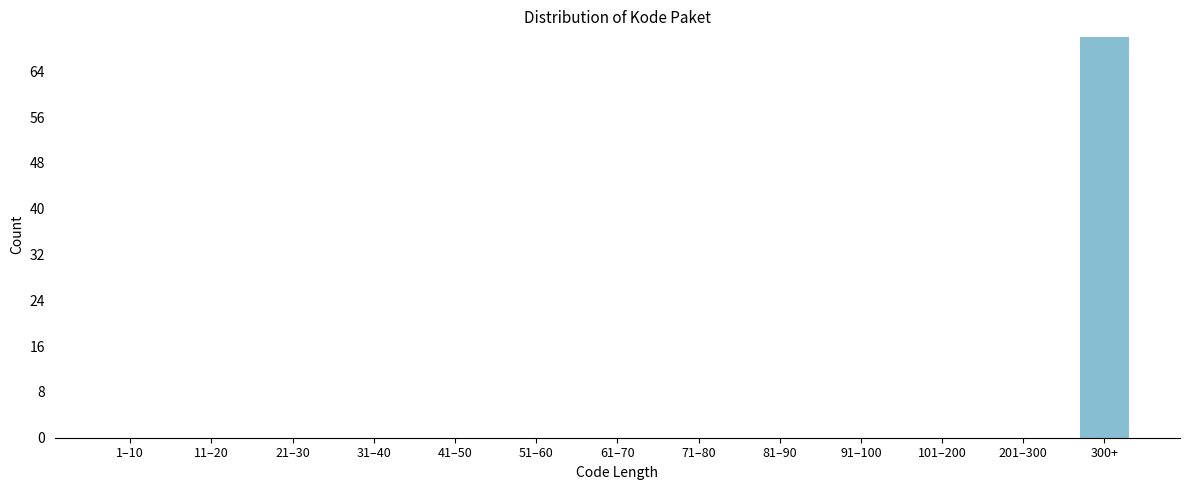

Reading right to left, extract all data points from this chart.

300+=70	201–300=0	101–200=0	91–100=0	81–90=0	71–80=0	61–70=0	51–60=0	41–50=0	31–40=0	21–30=0	11–20=0	1–10=0